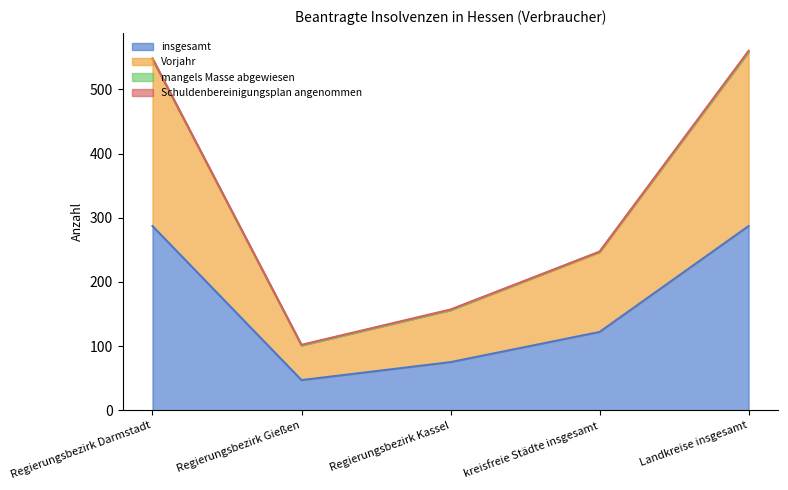

What is the maximum value for insgesamt?

287